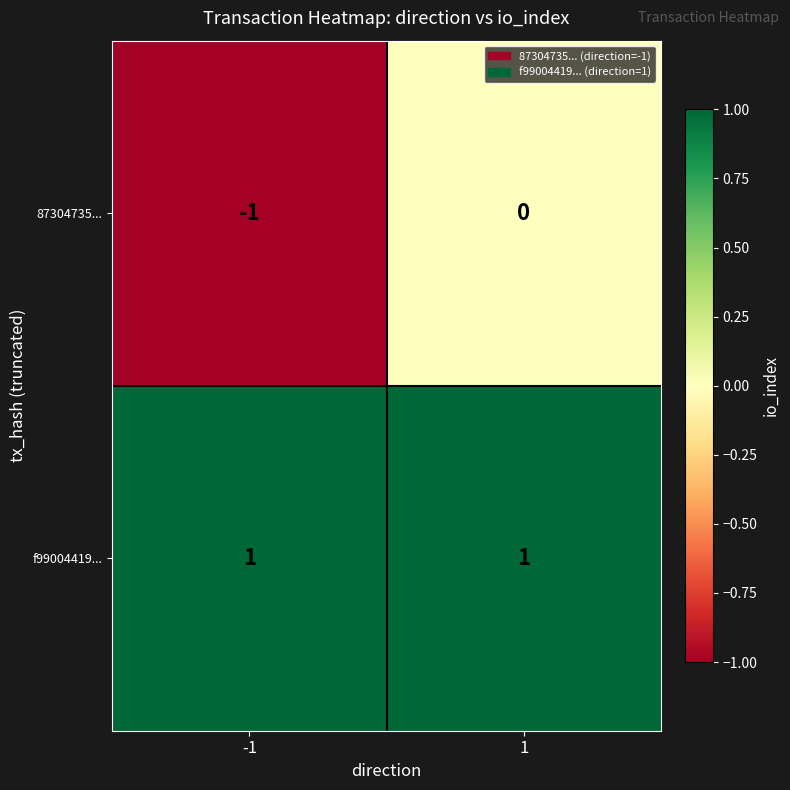

Which series changed the most between -1 and 1?

87304735...